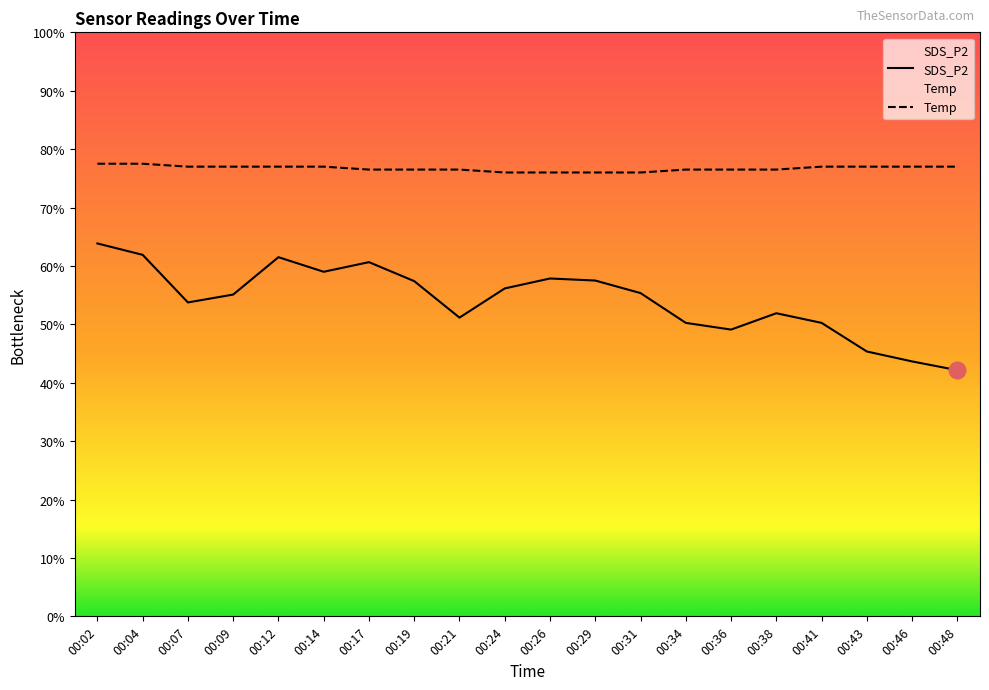

How many categories are shown in the chart?

20